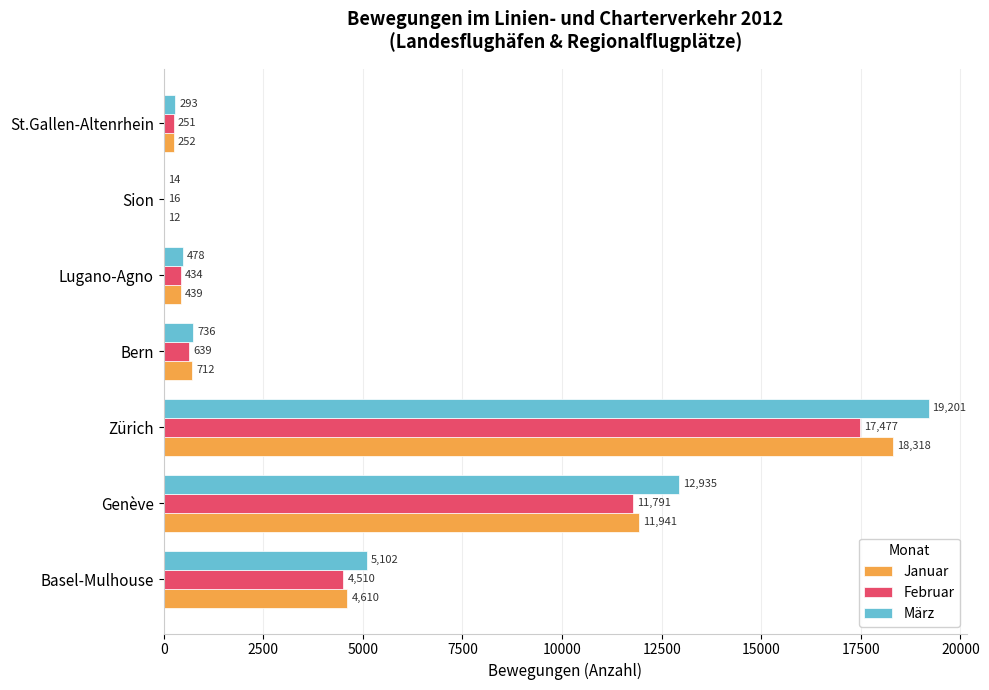

What are all the series names shown in the legend?

Januar, Februar, März